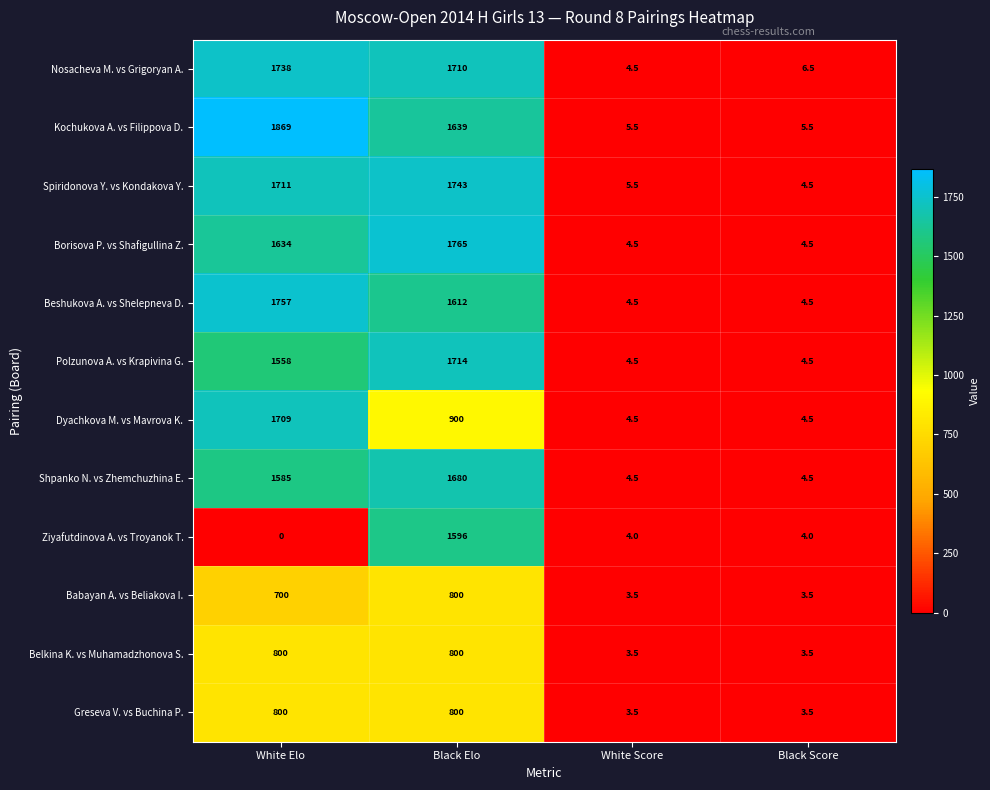

The Dyachkova M. vs Mavrova K. series shows 1.1 at Black Score. True or false?

False